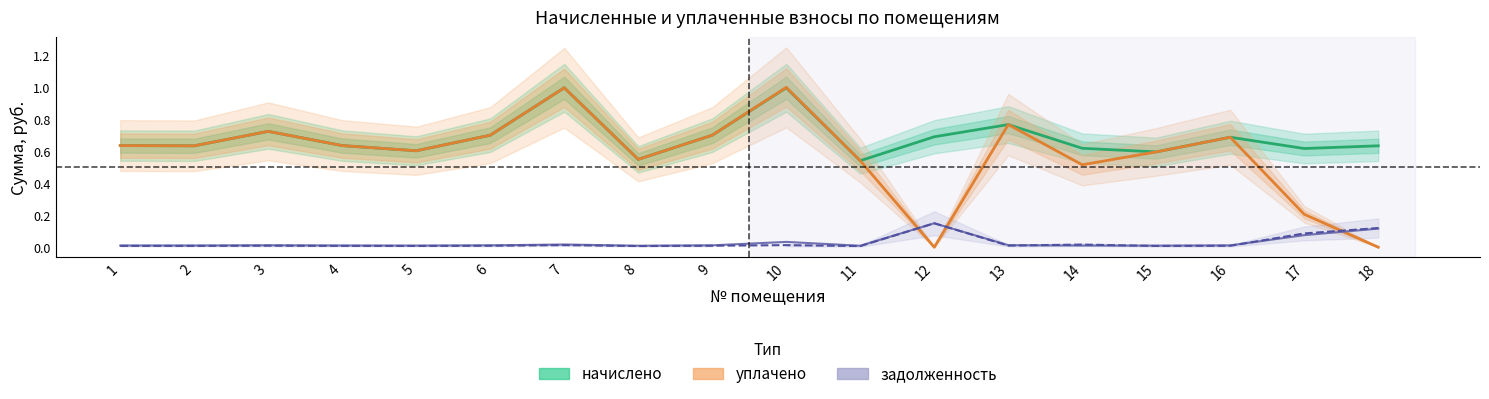

What is the difference between the maximum and second lowest values in the задолженность (нач.) series?

0.1